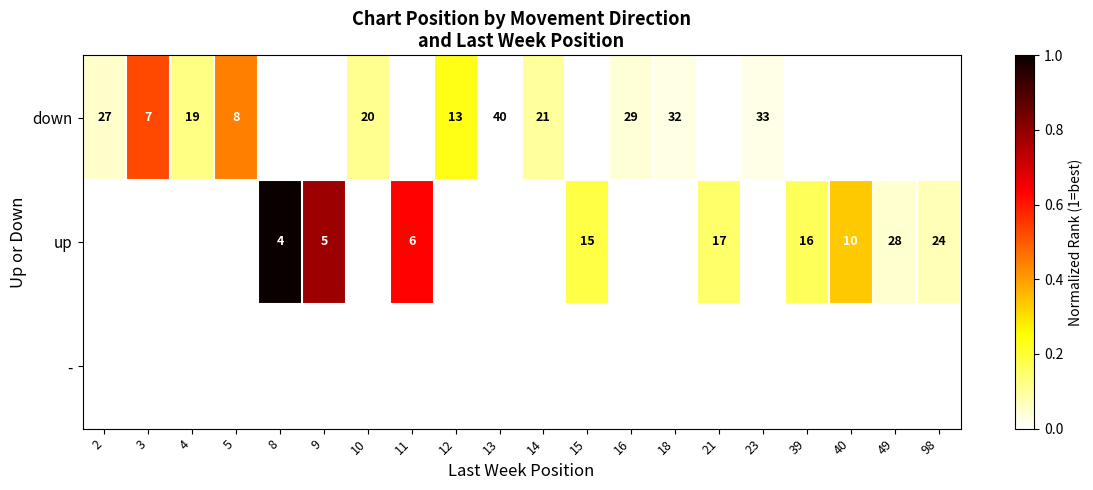

The up series shows 24 at 98. True or false?

True